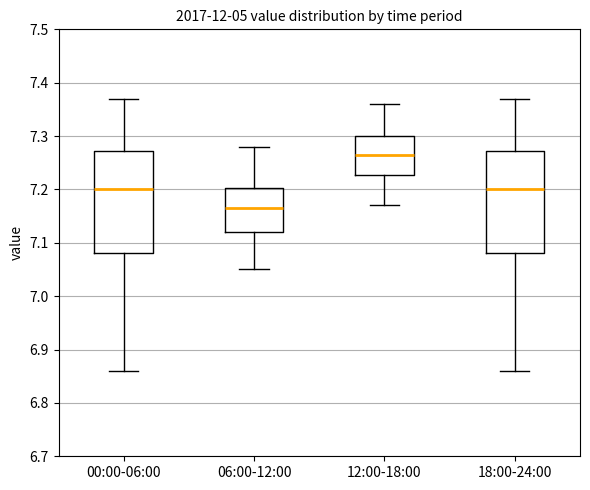

Which box's median line is the highest?

12:00-18:00